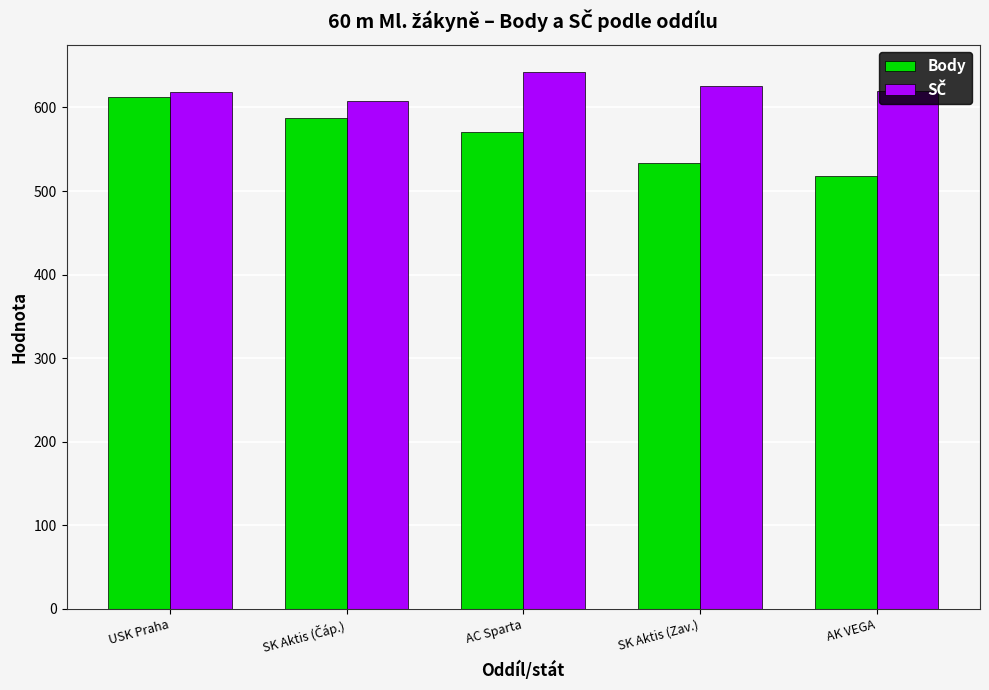

Is it true that Body equals 518 at AK VEGA?

True